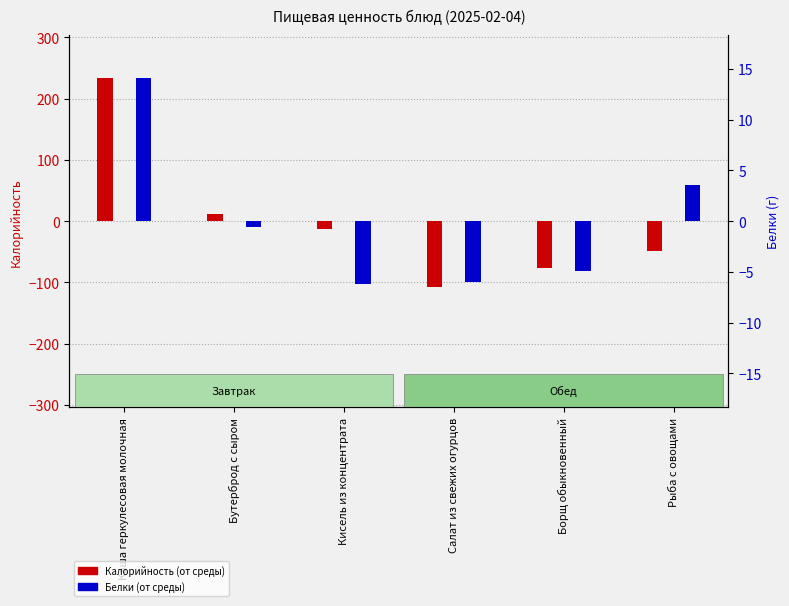

Reading left to right, list all the values displayed in this chart.

Калорийность (от среды): 233.6	11.6	-13.1	-107.9	-76.0	-48.2
Белки (от среды): 14.1	-0.6	-6.2	-6.0	-4.9	3.5